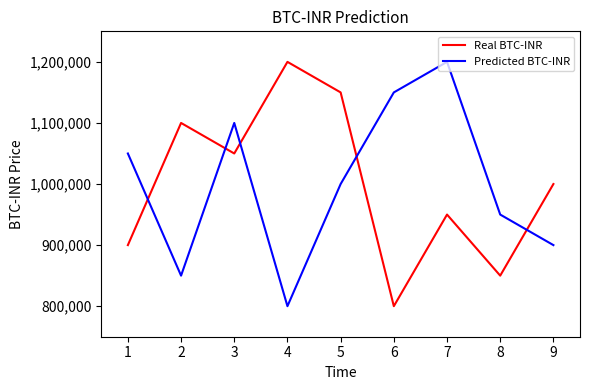

After their last crossing, which series has the higher values: Predicted BTC-INR or Real BTC-INR?

Real BTC-INR